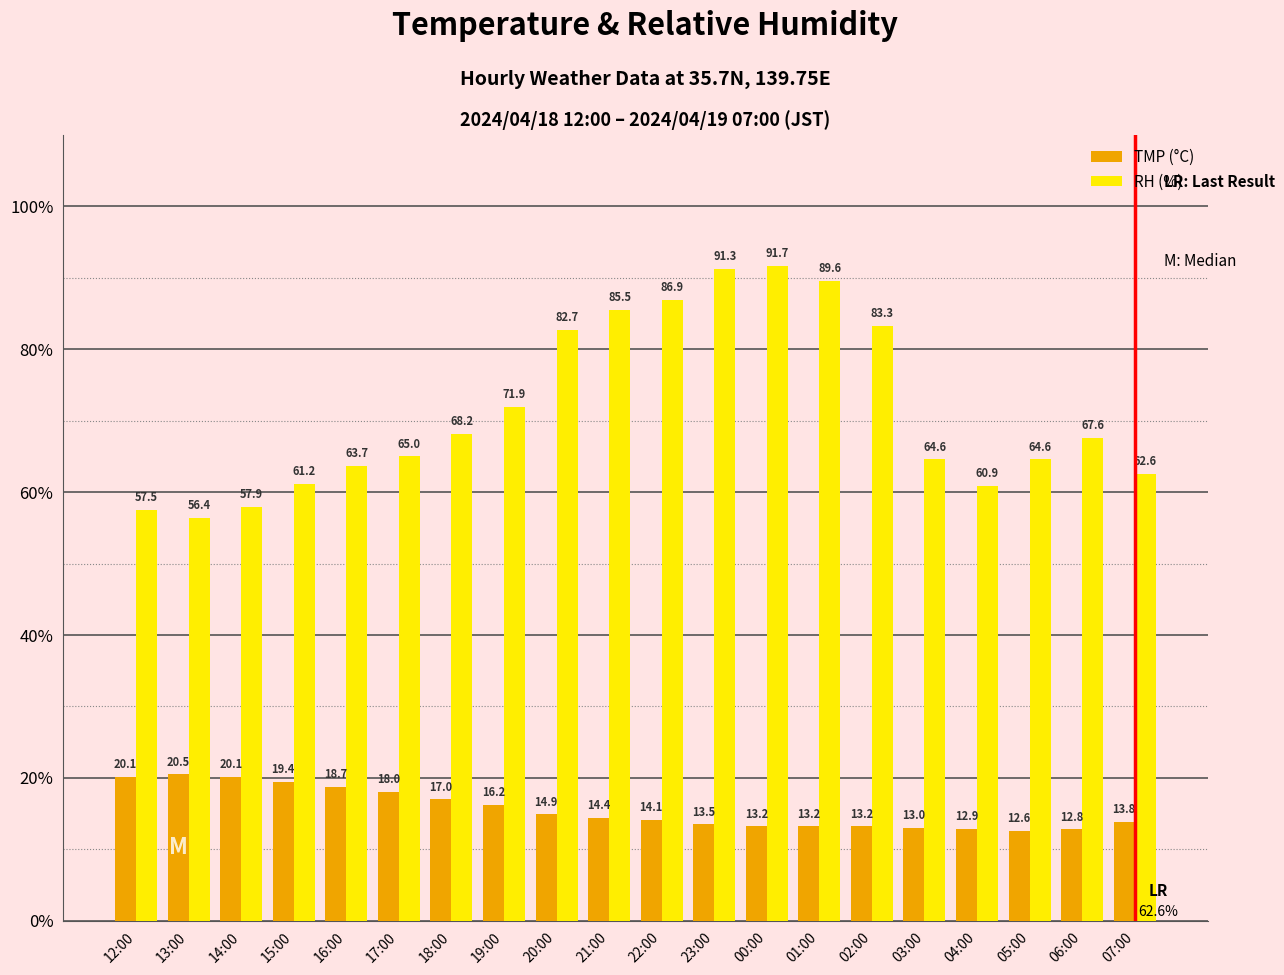

Does the chart contain stacked bars?

No